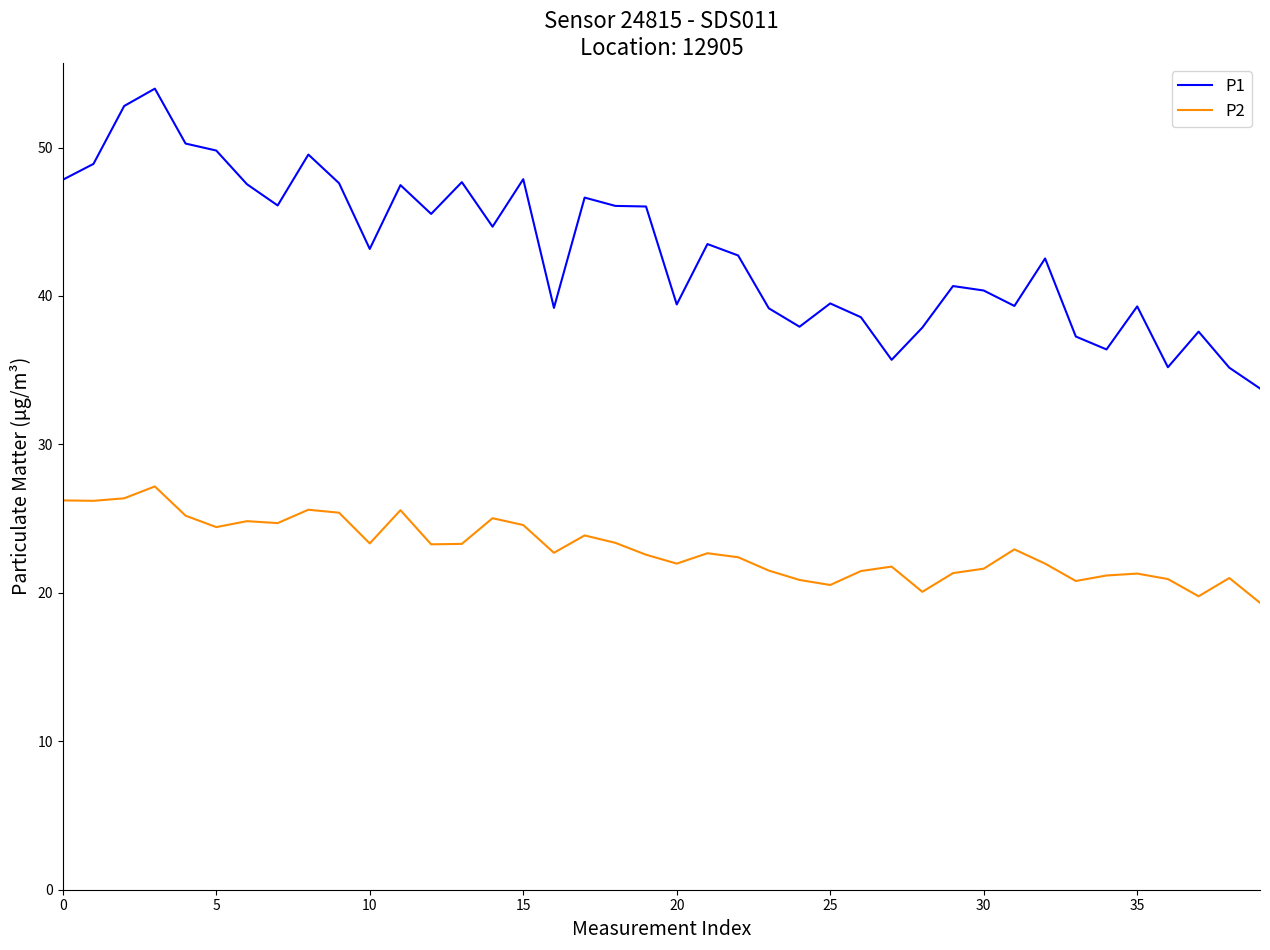

Which series has the widest spread of values?

P1